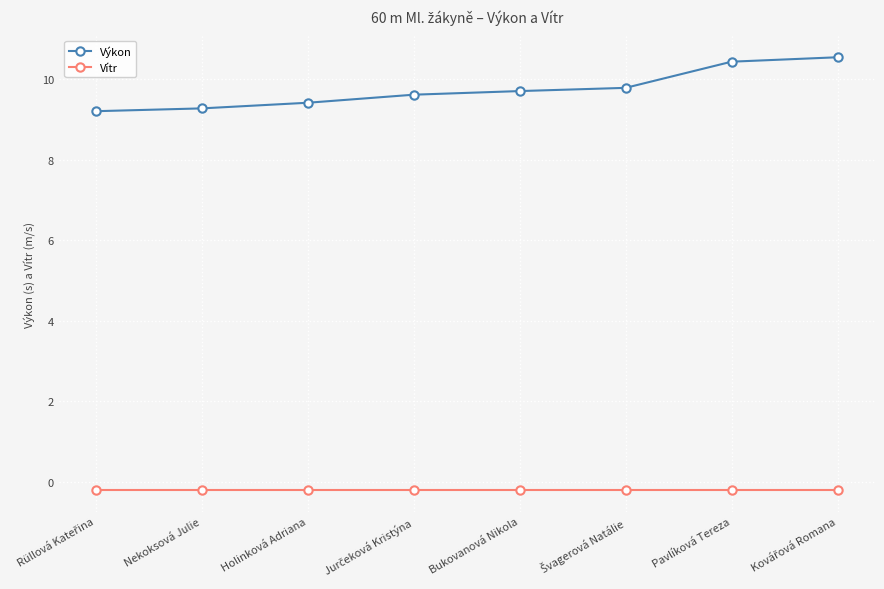

Reading right to left, transcribe all the data shown in this chart.

Výkon: 10.6	10.4	9.8	9.7	9.6	9.4	9.3	9.2
Vítr: -0.2	-0.2	-0.2	-0.2	-0.2	-0.2	-0.2	-0.2